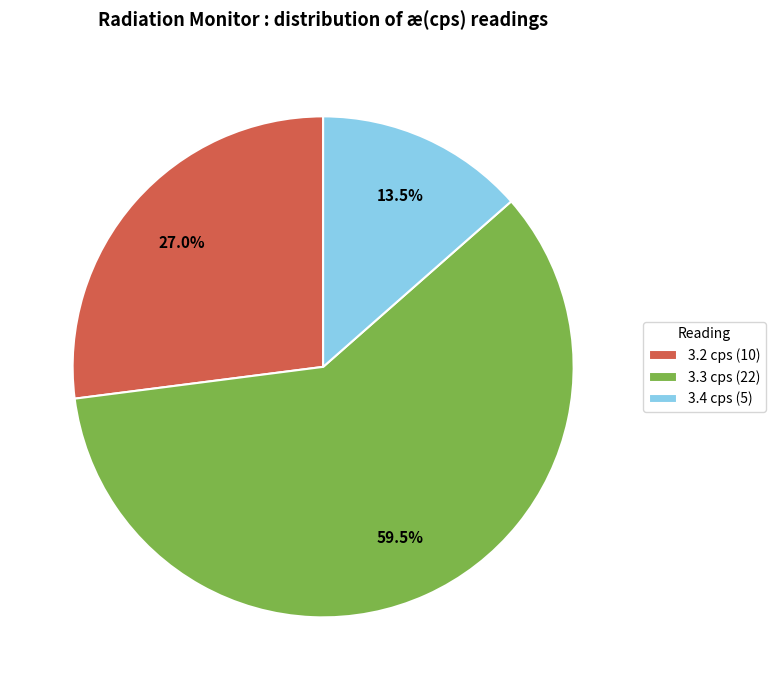

What is the smallest slice in the pie chart?

3.4 cps (5)